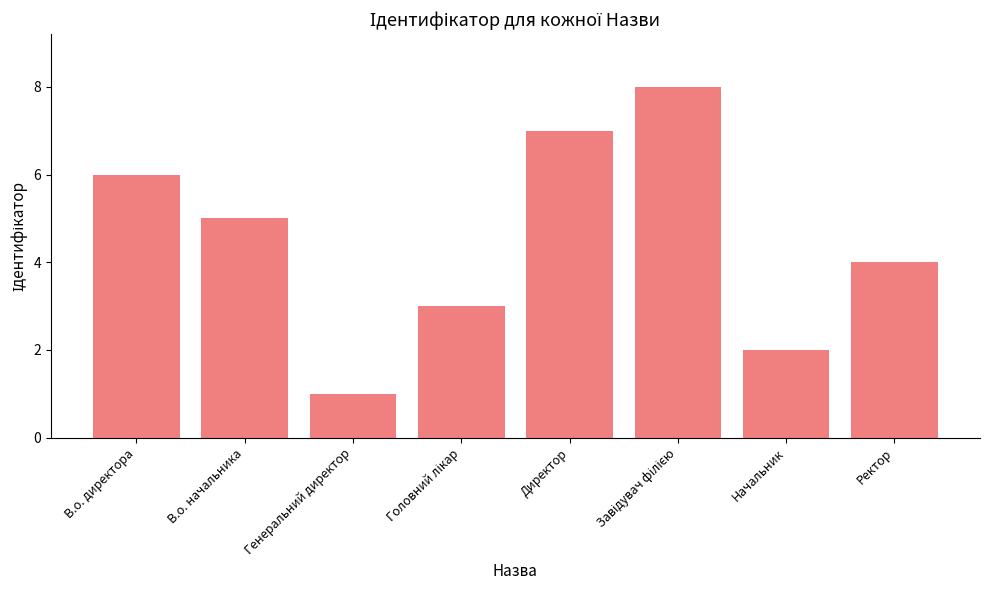

Reading right to left, transcribe all the data shown in this chart.

4	2	8	7	3	1	5	6